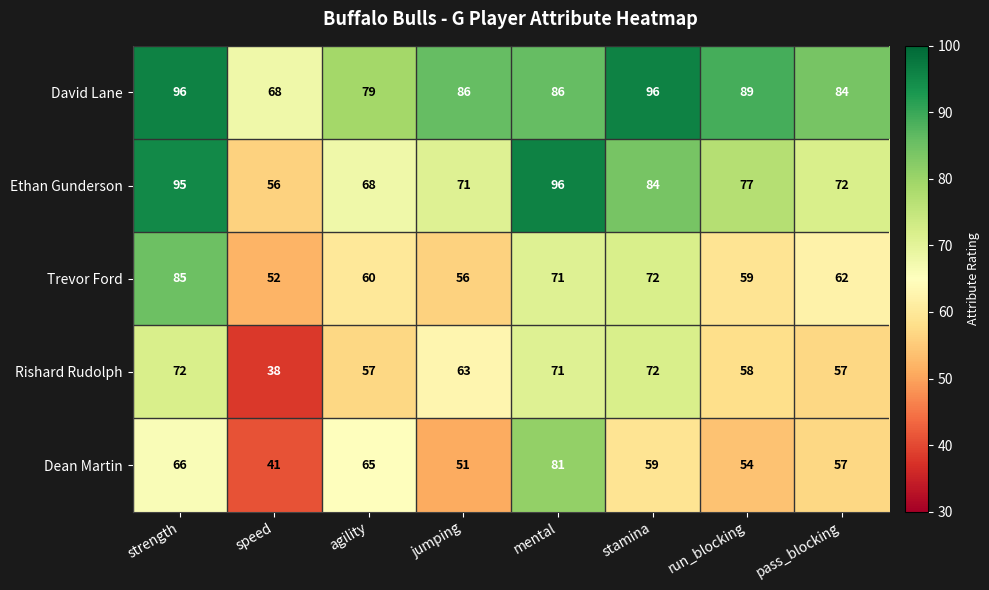

Which series changed the most between jumping and run_blocking?

Ethan Gunderson